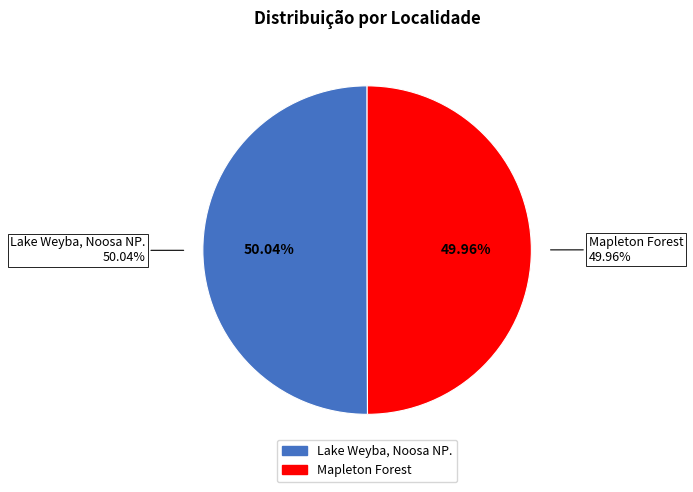

Is it true that Lake Weyba, Noosa NP. is 57% of the pie?

False